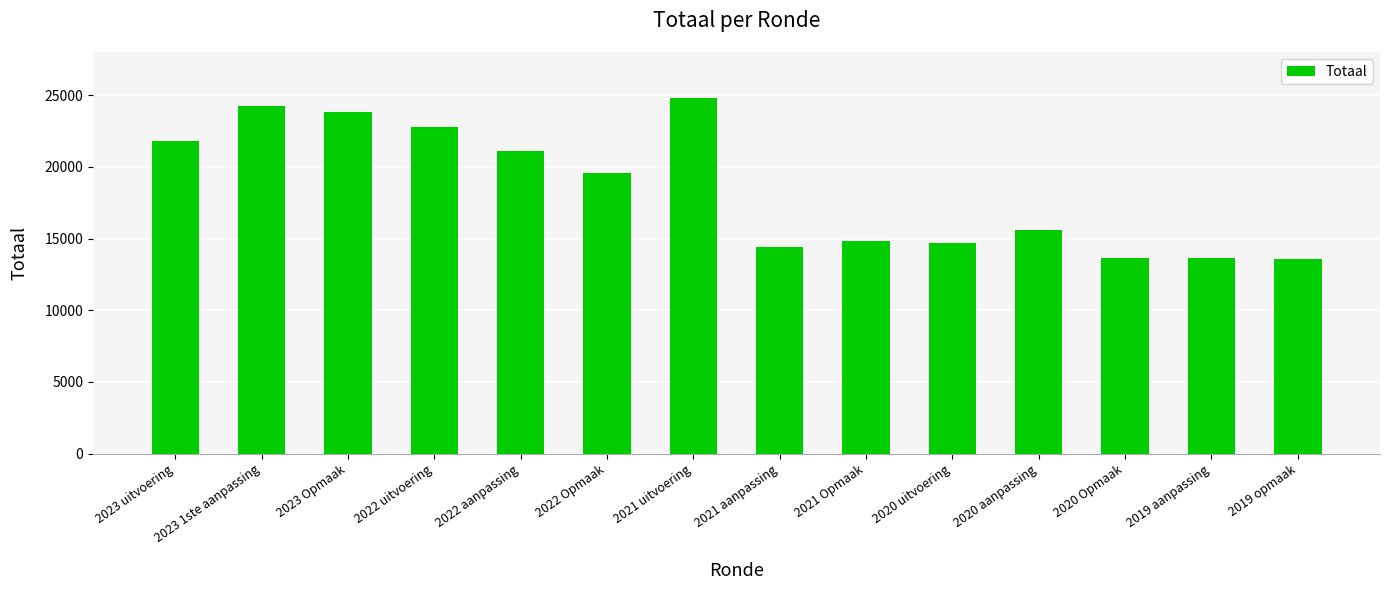

What position from the left is 2021 Opmaak?

9